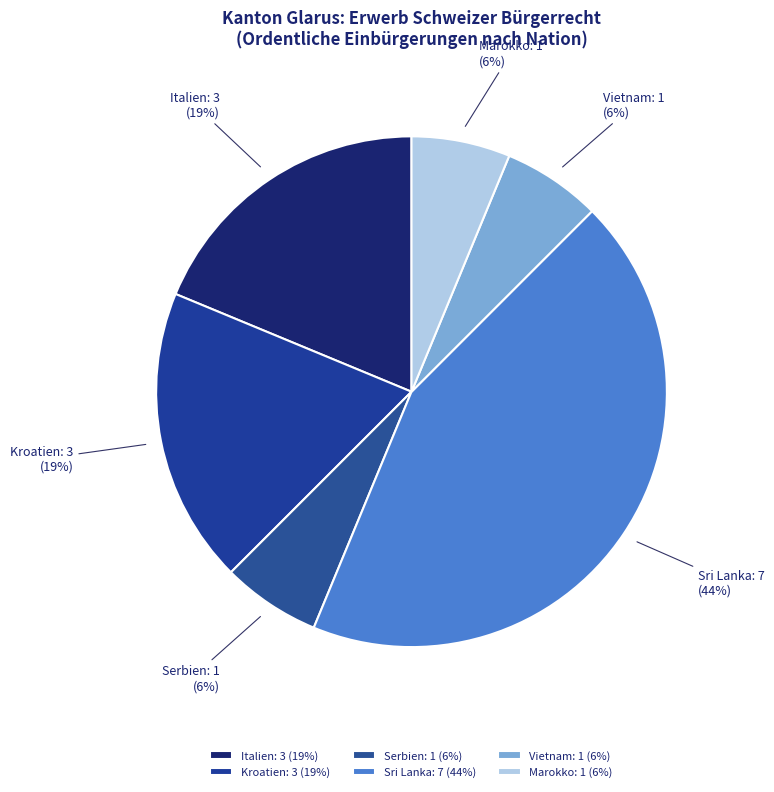

Which has a higher value, Marokko or Sri Lanka?

Sri Lanka